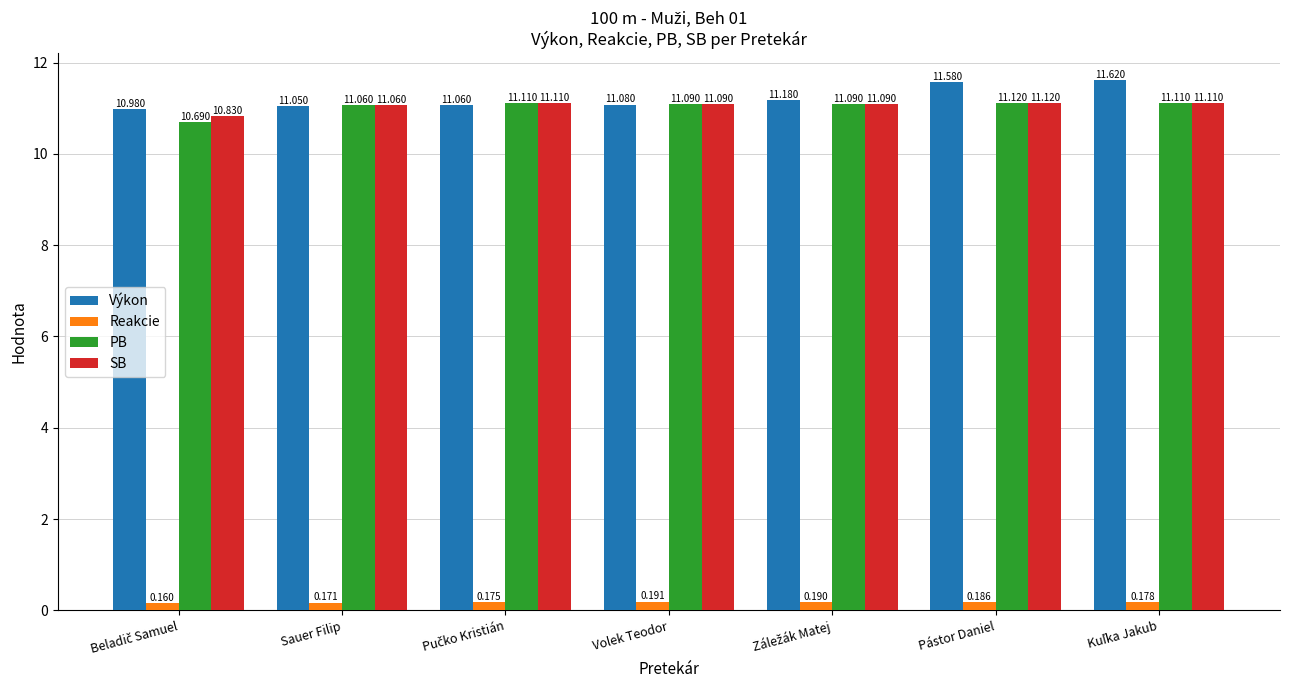

Which series has the largest total across all categories?

Výkon